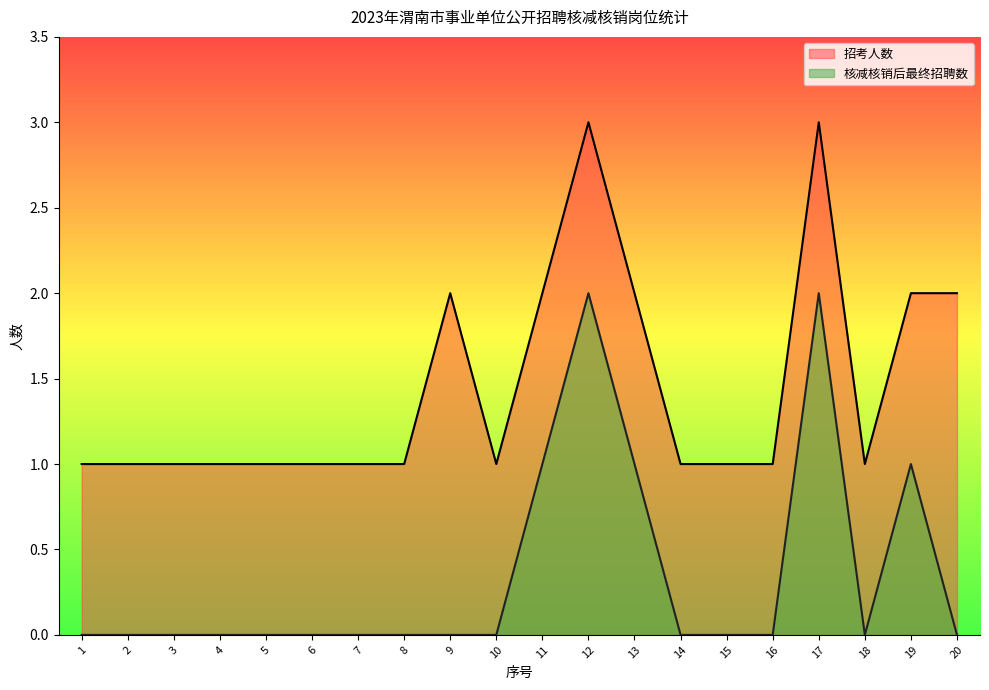

What is the minimum value for 招考人数?

1